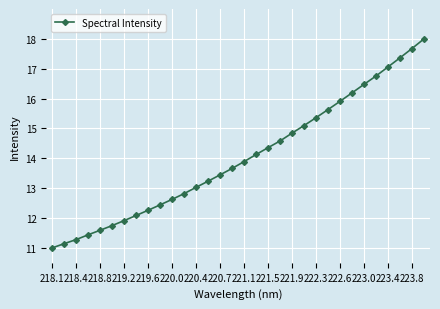

What is the difference between the second highest and minimum values?

6.7